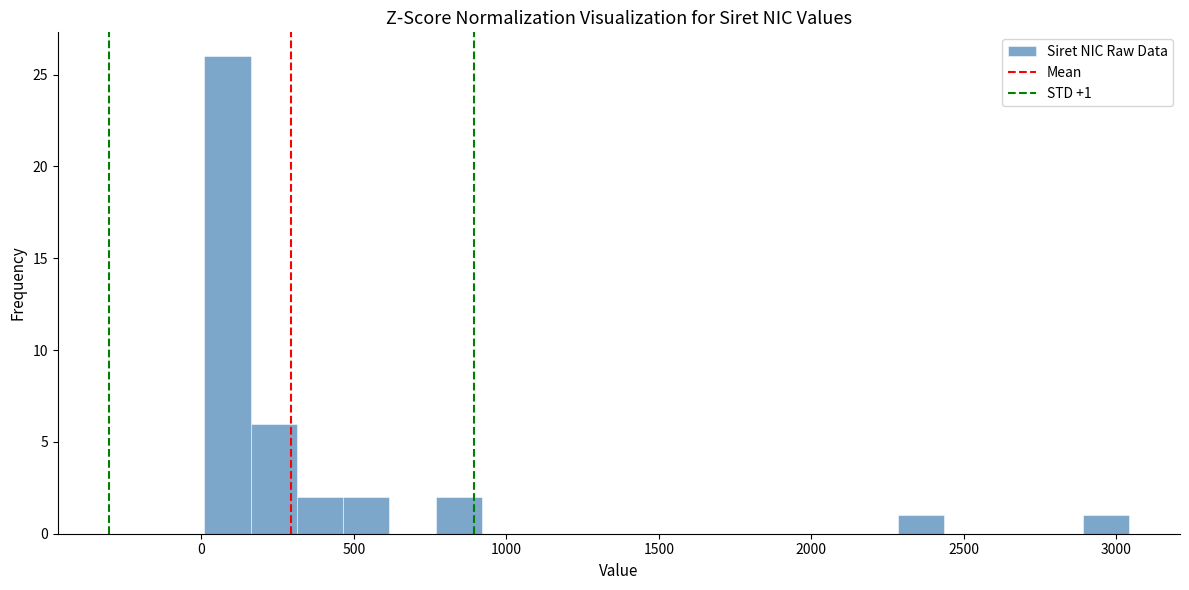

Read against the x-axis, roughly where is the centre of the tallest bar?

100